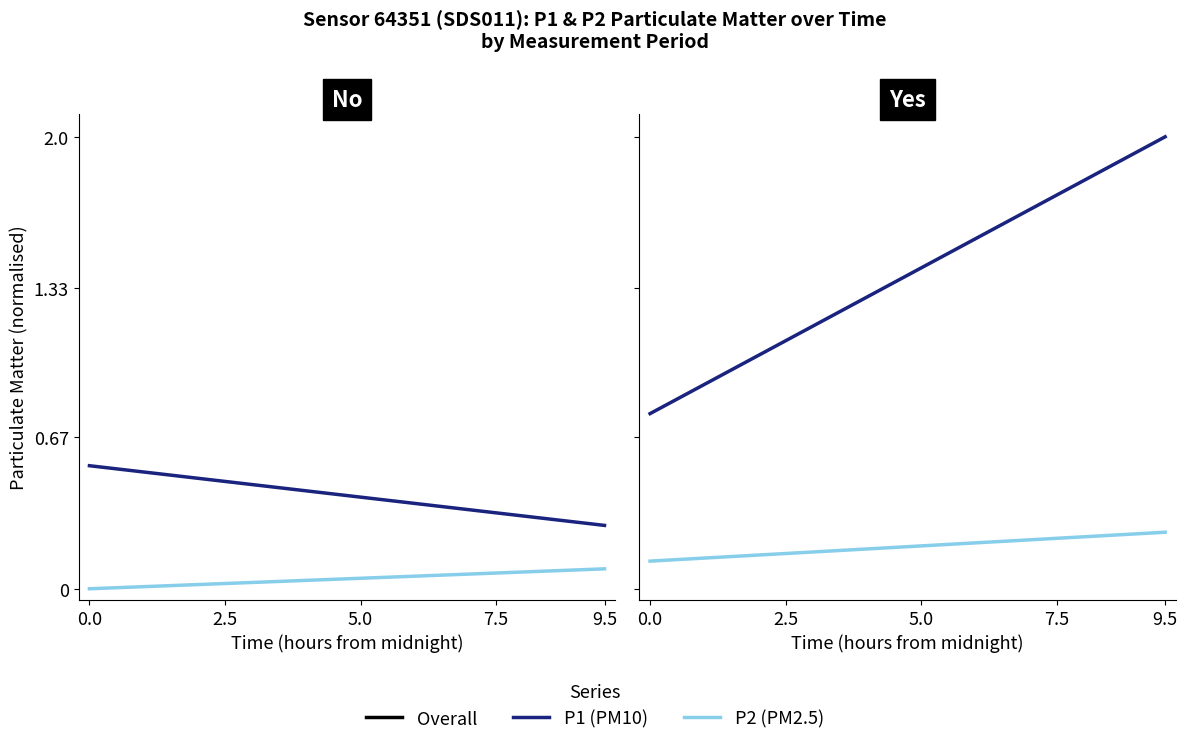

The P2 (PM2.5) series shows 0.1 at 2.5. True or false?

True